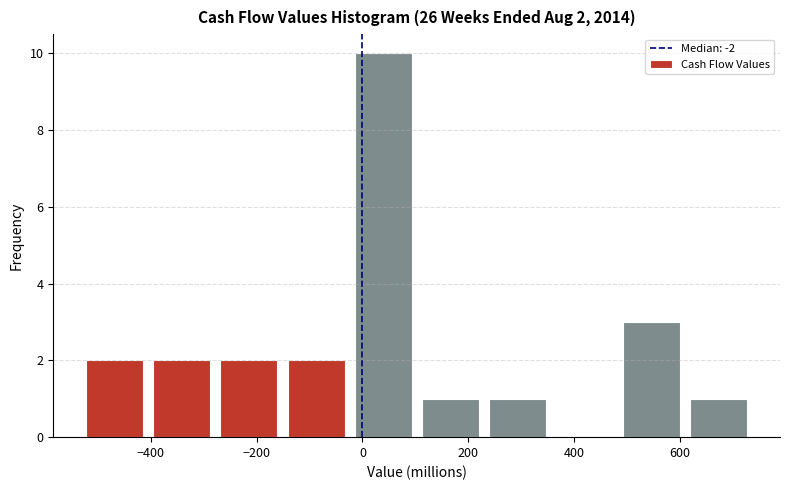

Over which range of the x-axis is the bar tallest?

-20 to 100